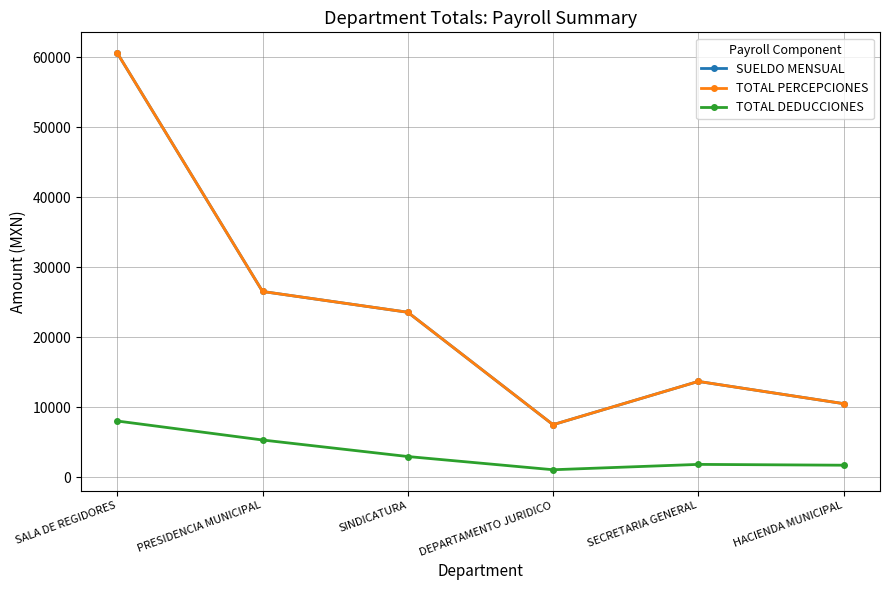

What is the label of the 6th point from the left?

HACIENDA MUNICIPAL